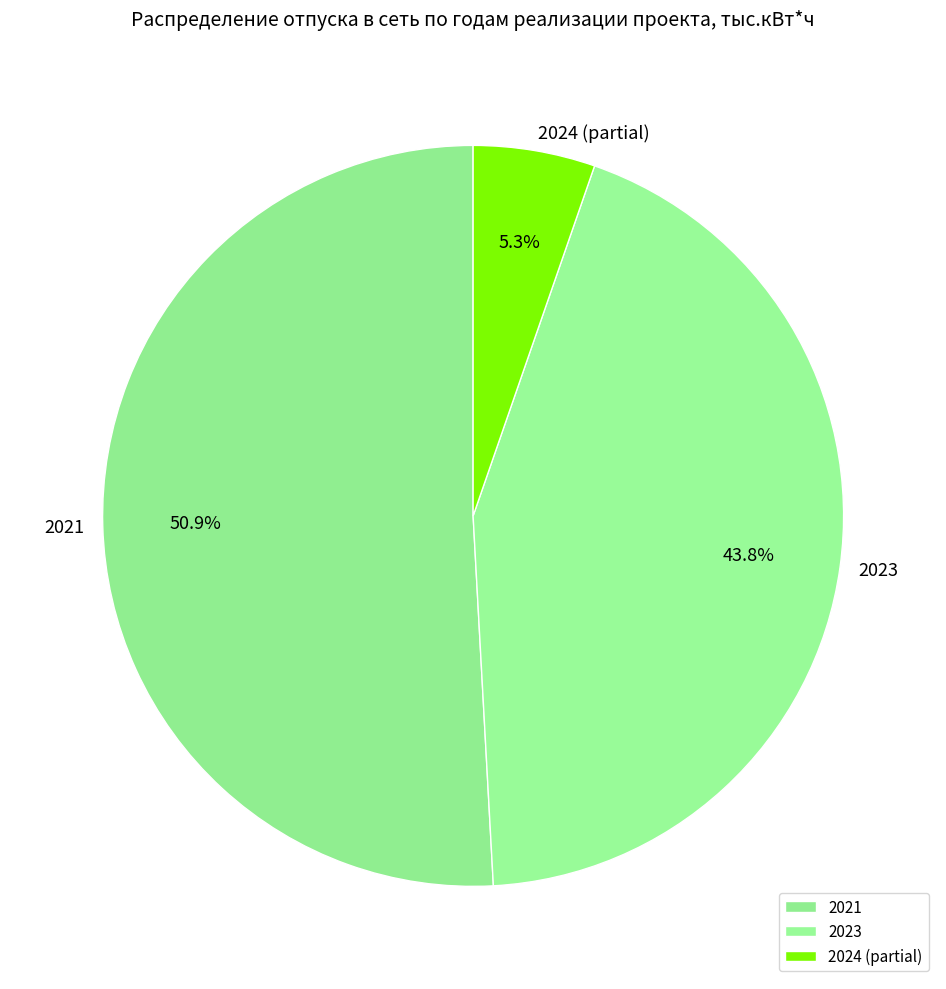

To the nearest percent, what is the average slice percentage?

33%